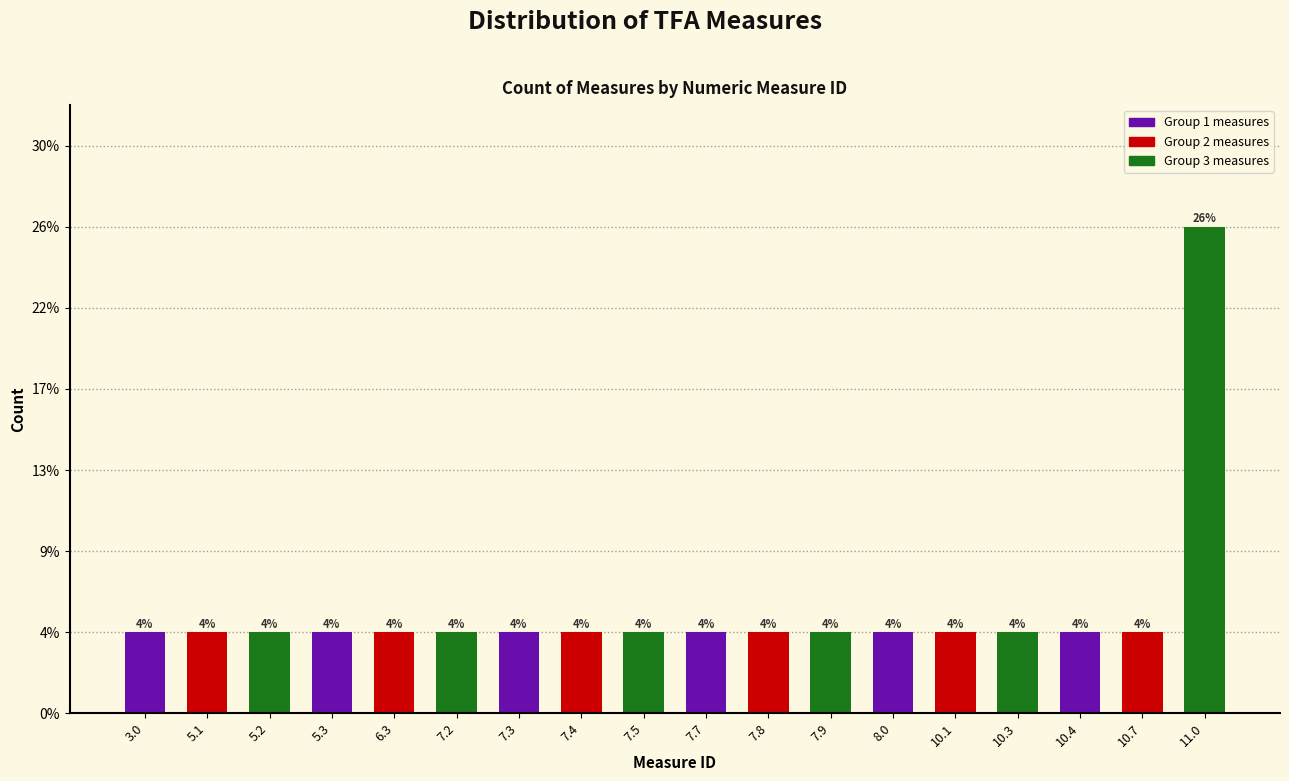

Are the bars horizontal?

No